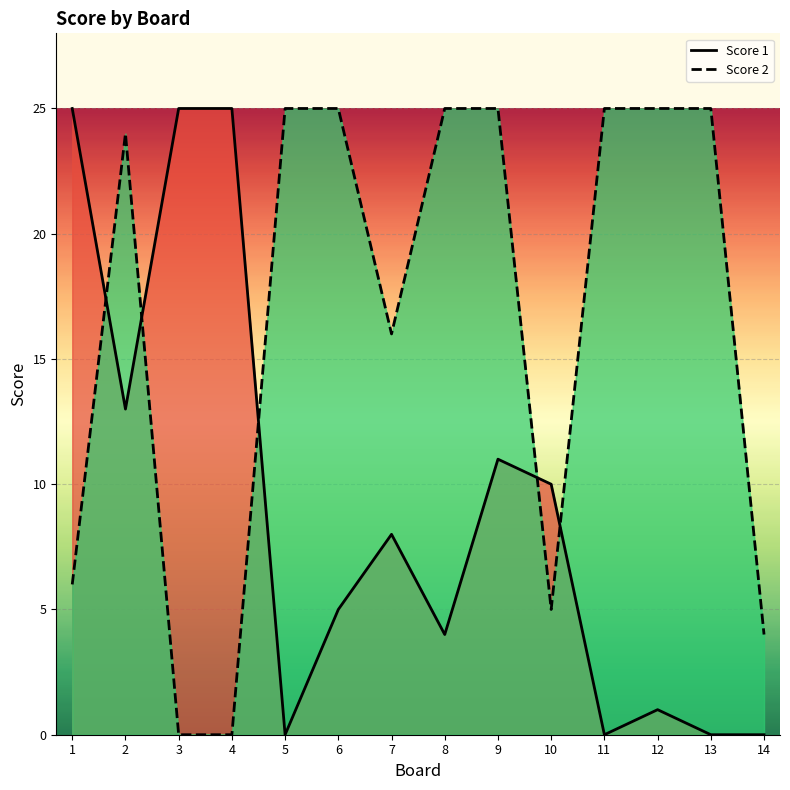

Count the number of categories in the chart.

14